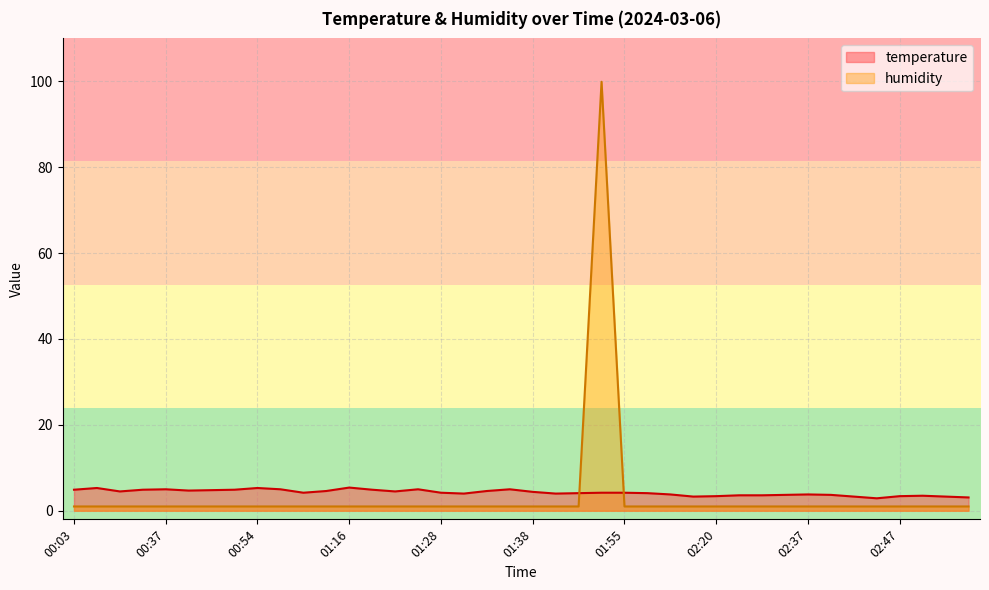

Is it true that humidity equals 0.7 at 01:36?

False